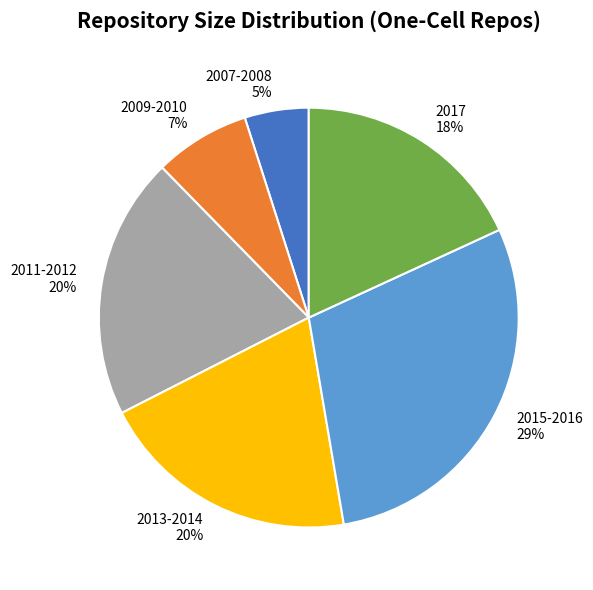

True or false: 2013-2014 accounts for 26% of the total.

False